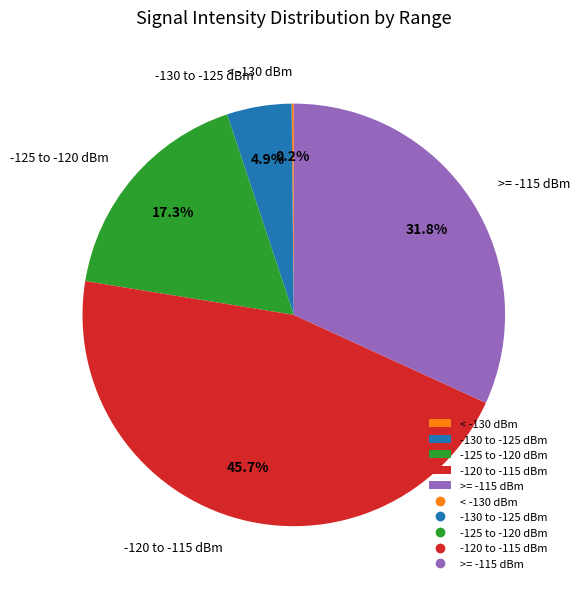

Is there a majority slice in this chart?

No